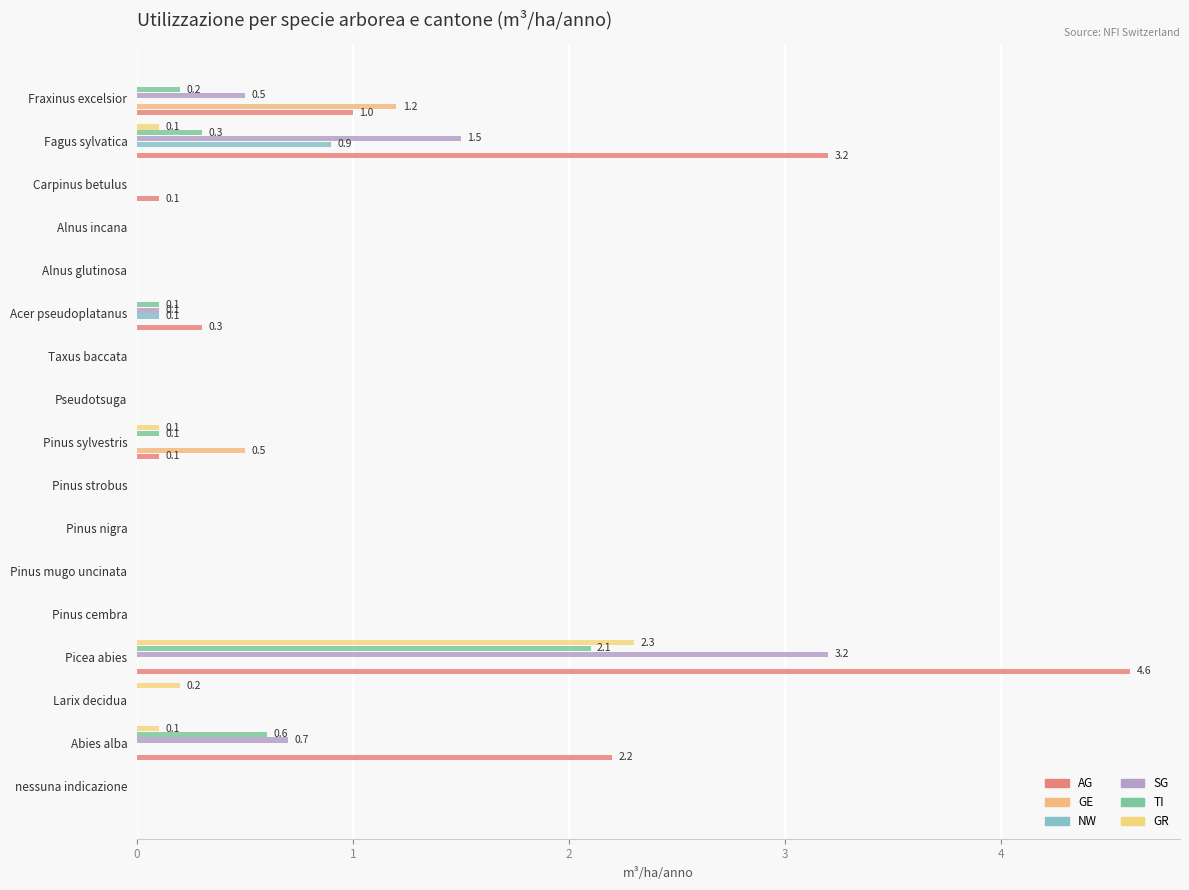

What is the value of the GE bar at the 17th from the left?

1.2